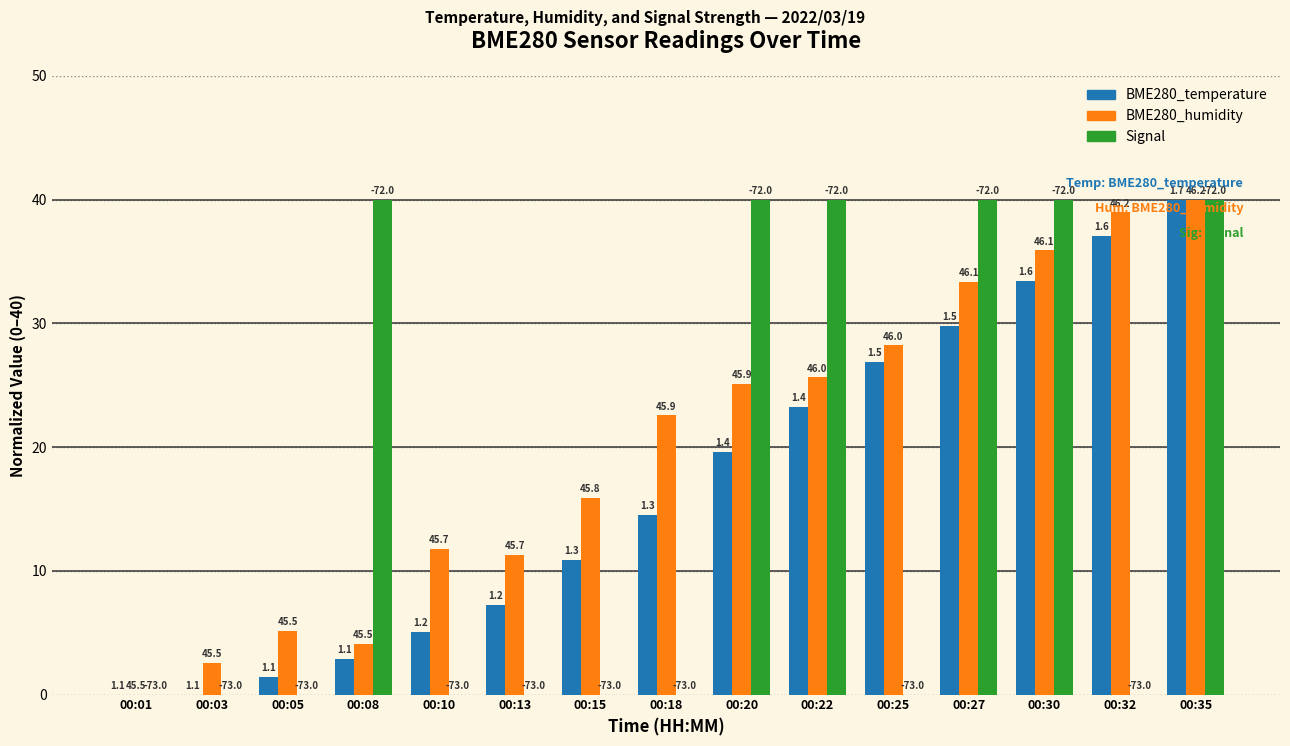

What is the difference between the maximum and minimum values in the BME280_humidity series?

40.0